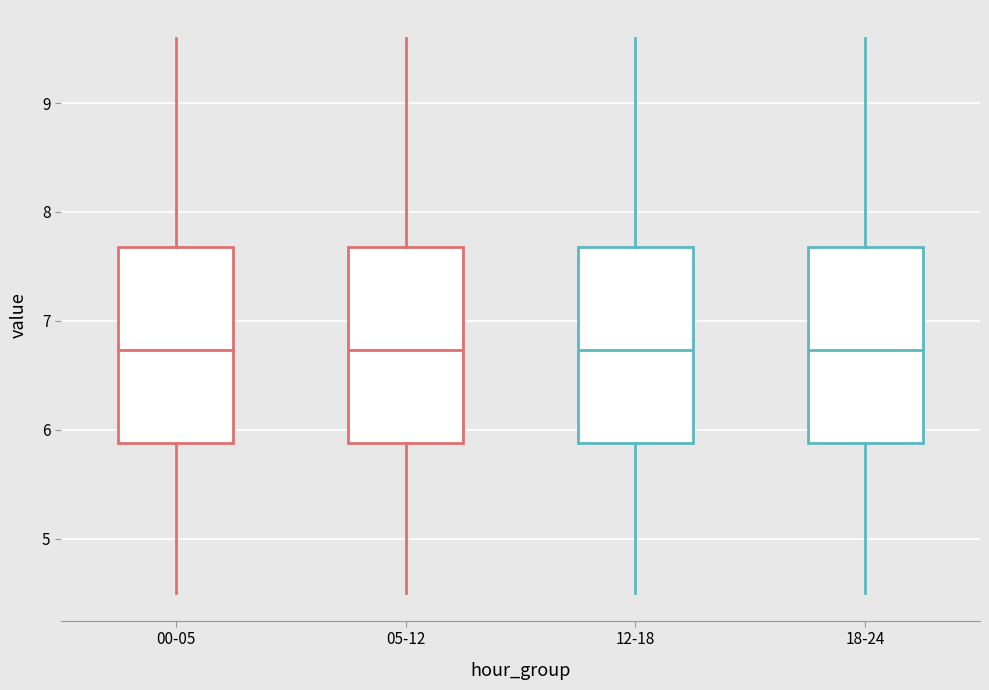

Where does the lower whisker of the box for 18-24 end on the y-axis? The values are not printed on the chart, so give them approximately, as read against the axis.

4.5